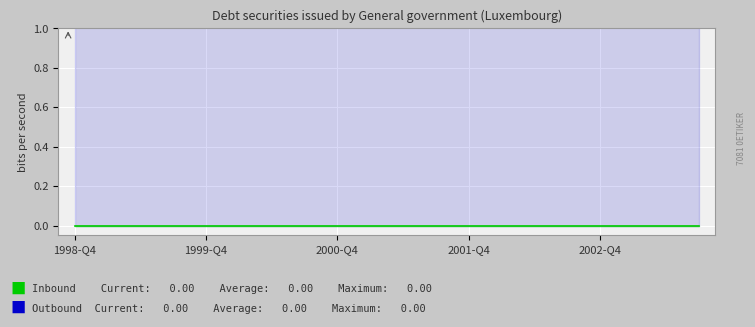

True or false: Inbound and Outbound intersect in this chart.

False